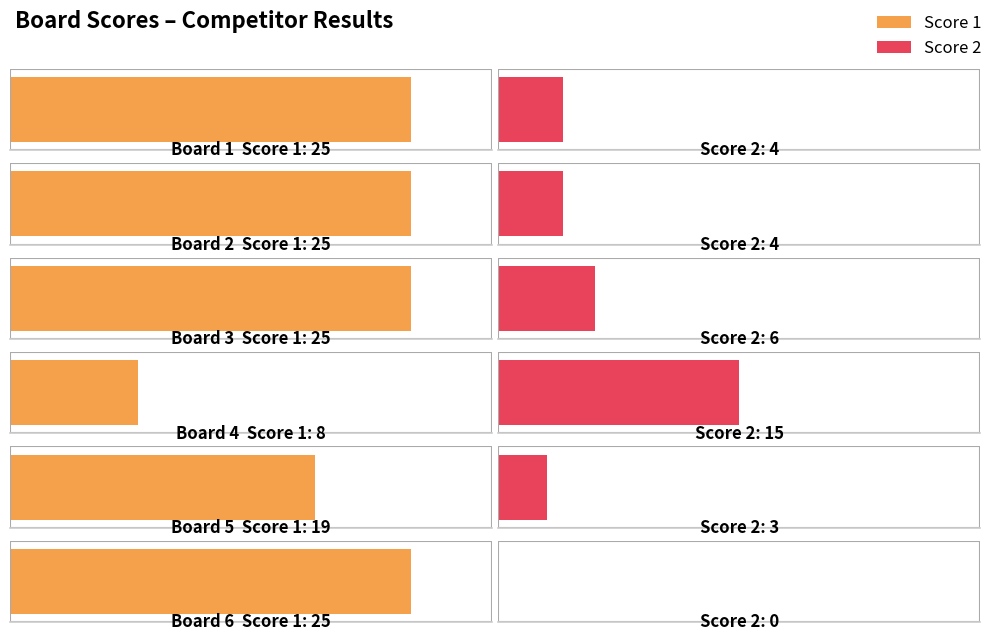

Is it true that Score 1 equals 25 at Board 6?

True